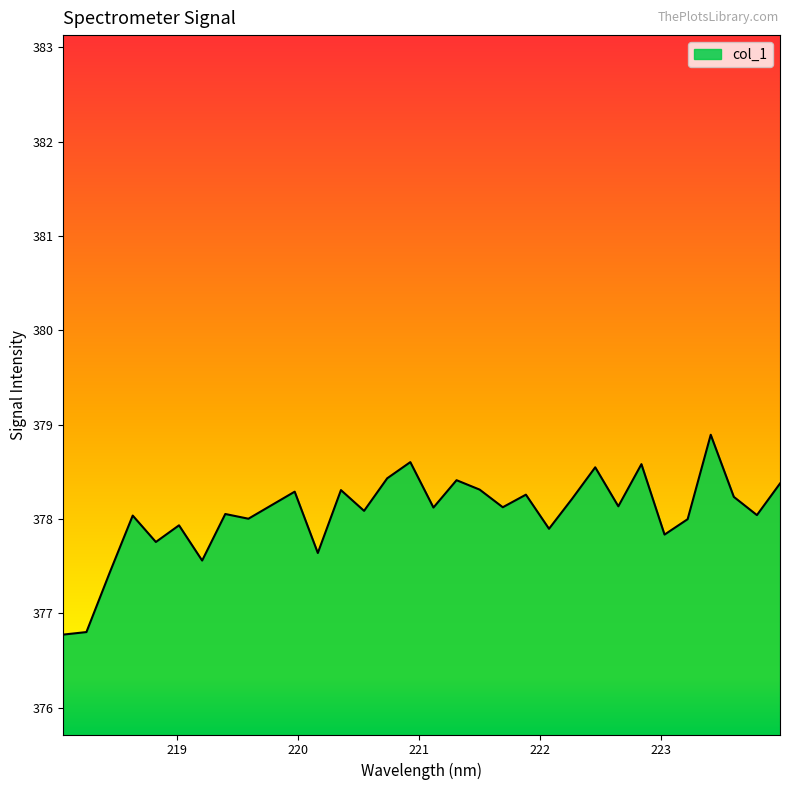

Does the chart have visible grid lines?

No